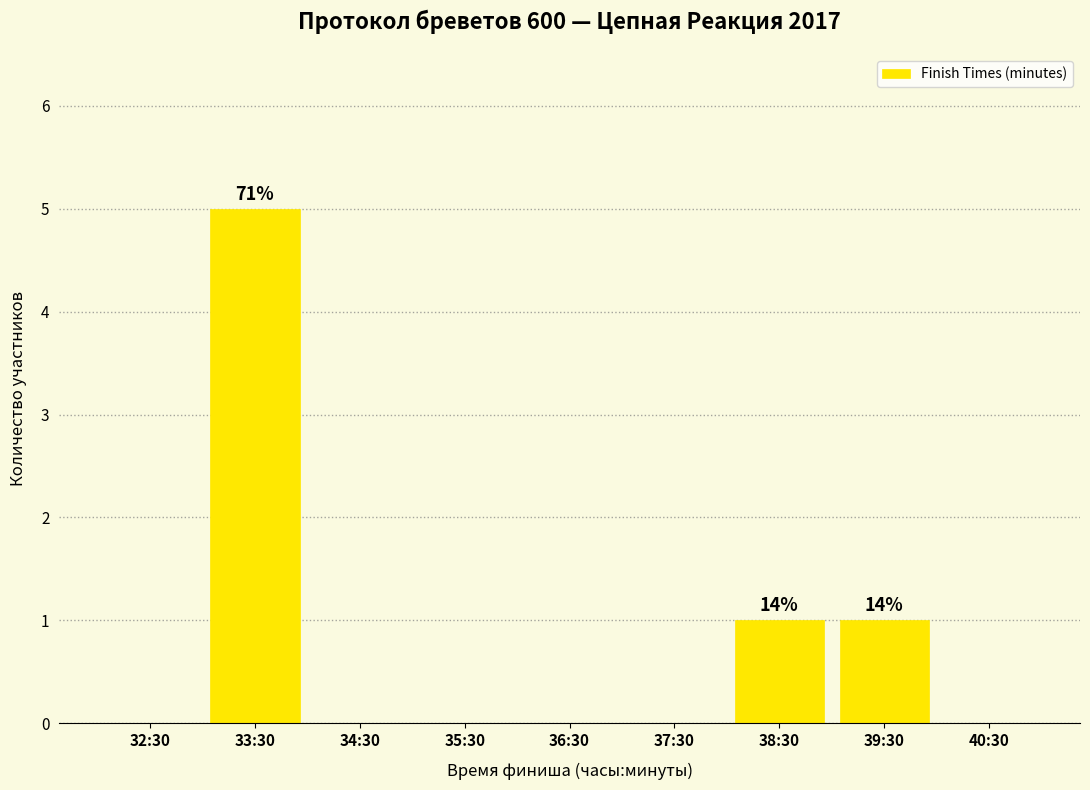

Reading left to right, transcribe all the data shown in this chart.

32:30=0	33:30=5	34:30=0	35:30=0	36:30=0	37:30=0	38:30=1	39:30=1	40:30=0